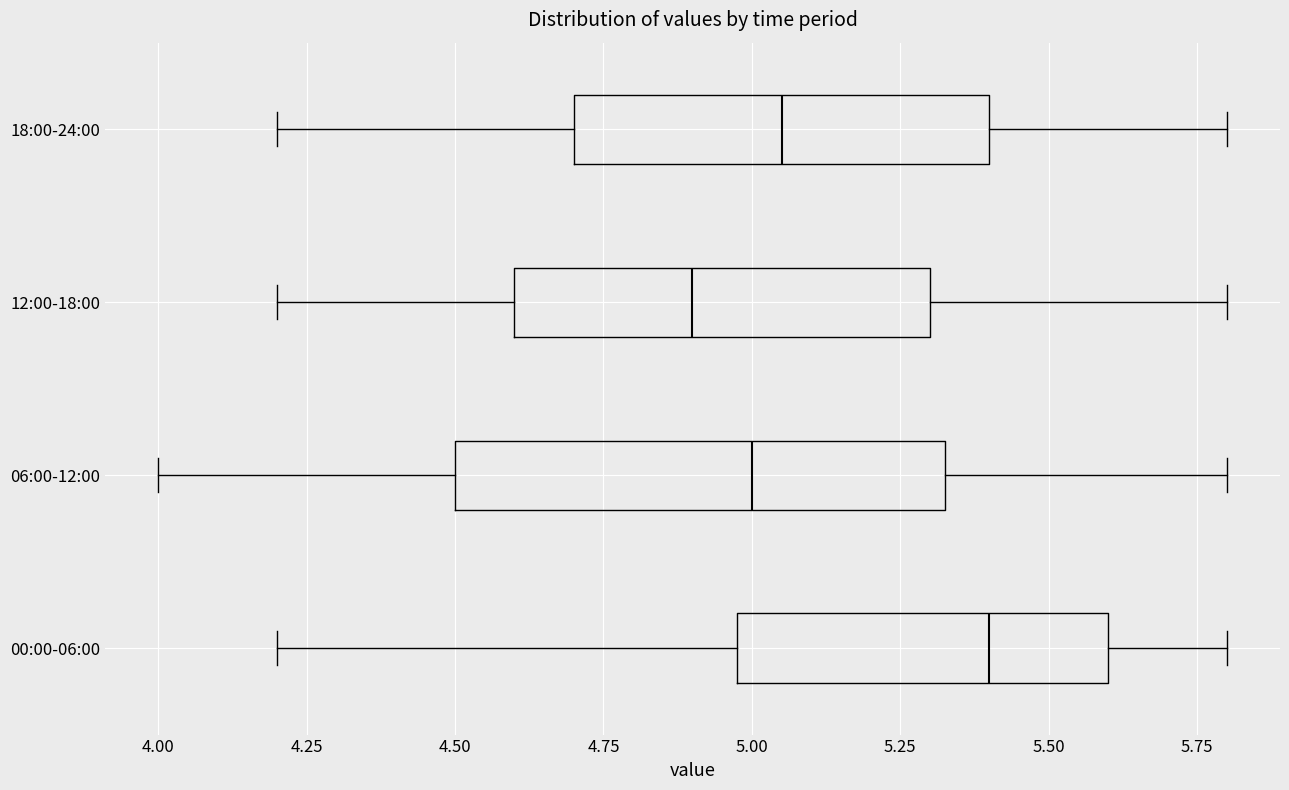

Where is the right edge of the box for 12:00-18:00 on the x-axis? The values are not printed on the chart, so give them approximately, as read against the axis.

5.30